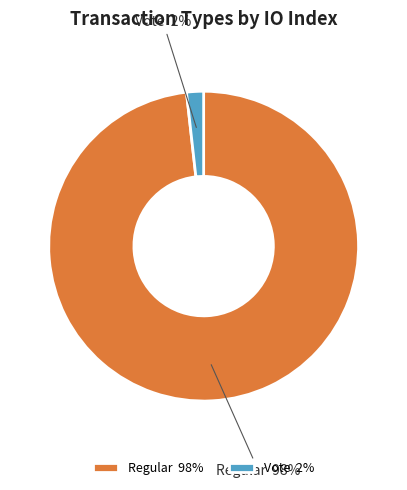

Between Vote and Regular, which is larger?

Regular